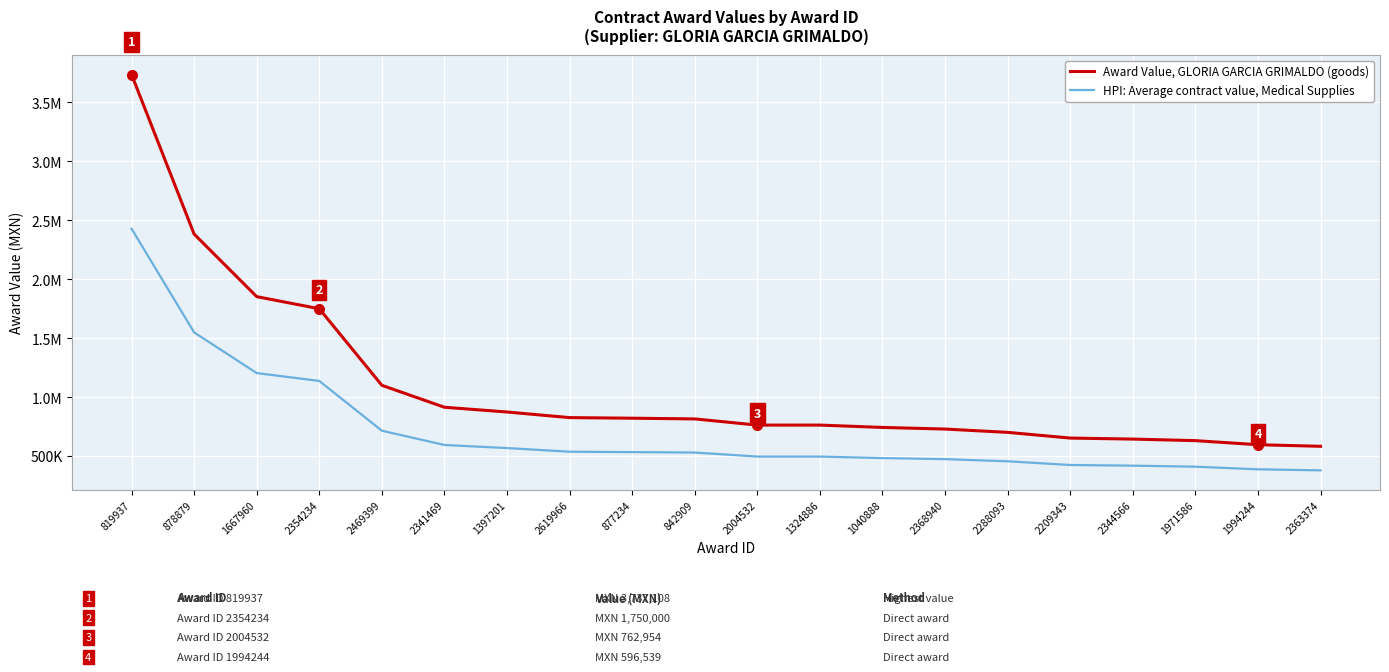

Which category has the highest value in the Award Value, GLORIA GARCIA GRIMALDO (goods) series?

819937